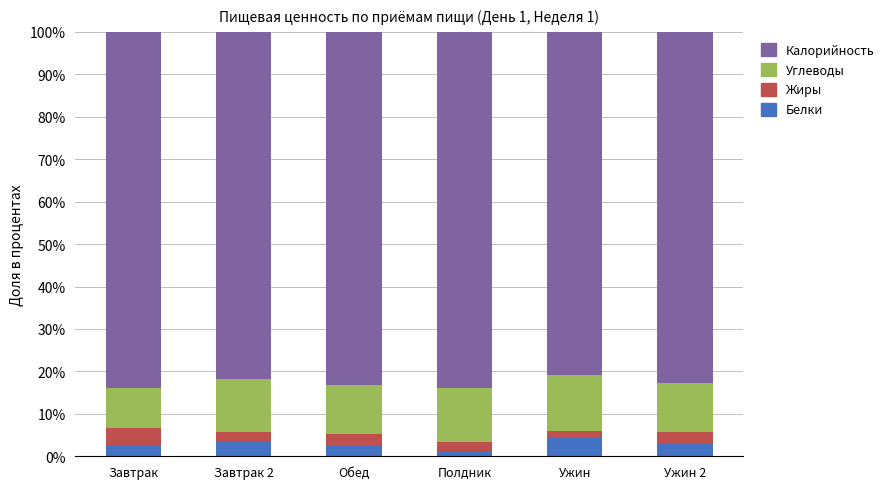

What is the average value of the Белки series?

2.9